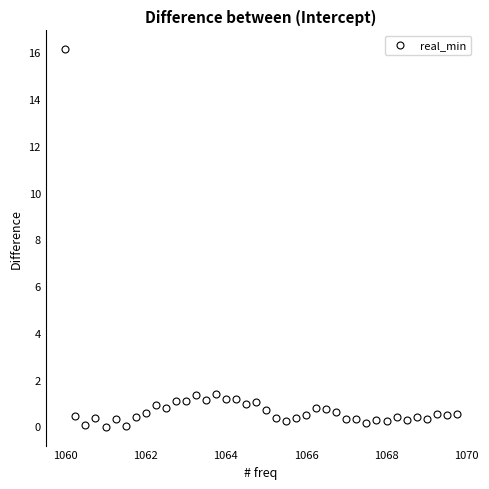

What is the range of X values (max minus min)?

9.8